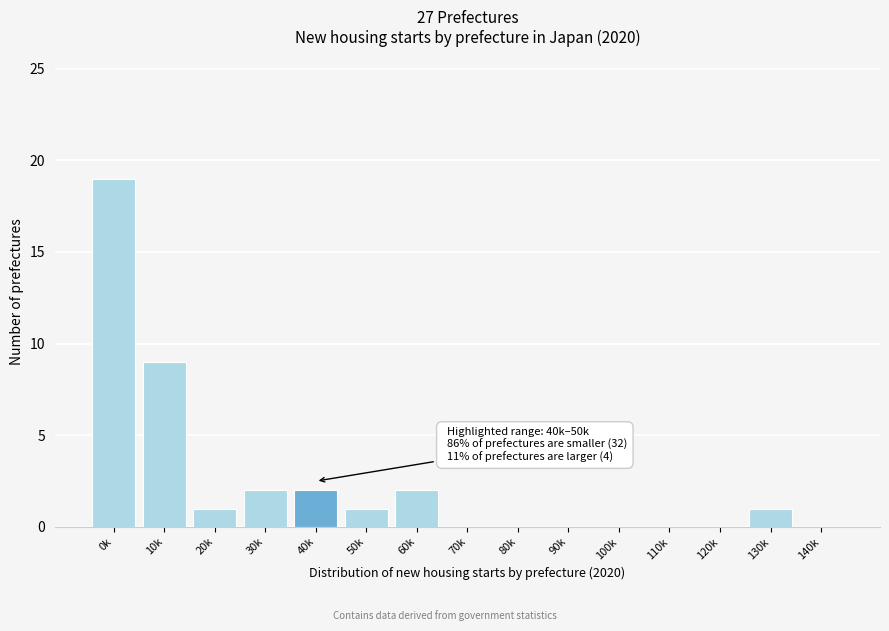

Reading right to left, extract all data points from this chart.

140k=0	130k=1	120k=0	110k=0	100k=0	90k=0	80k=0	70k=0	60k=2	50k=1	40k=2	30k=2	20k=1	10k=9	0k=19